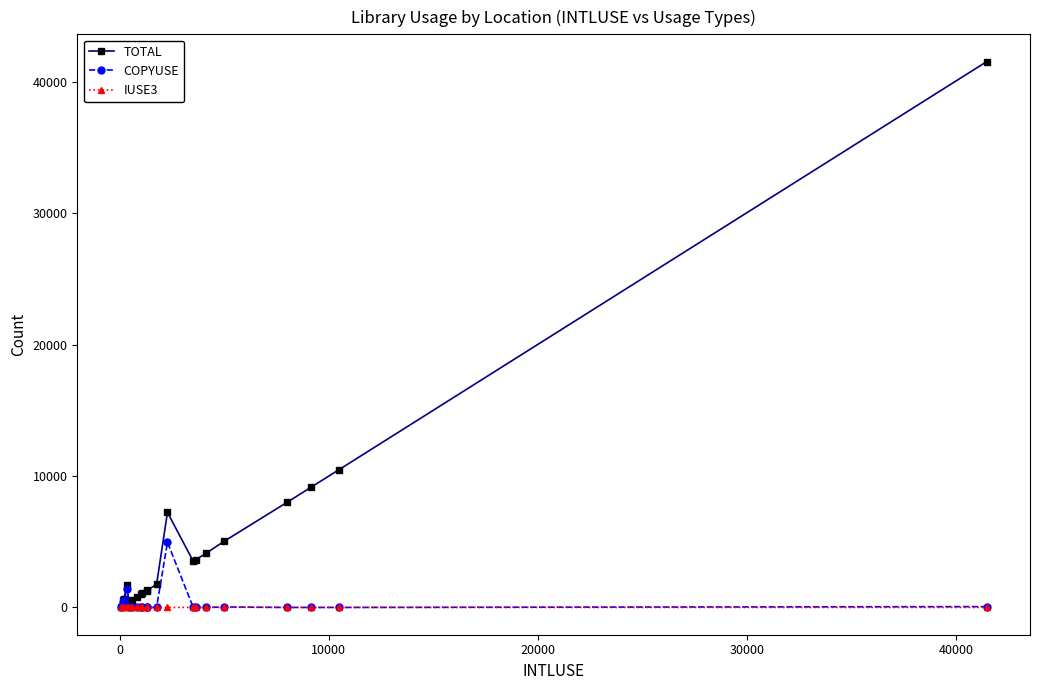

Which series has the largest range (max minus min)?

TOTAL